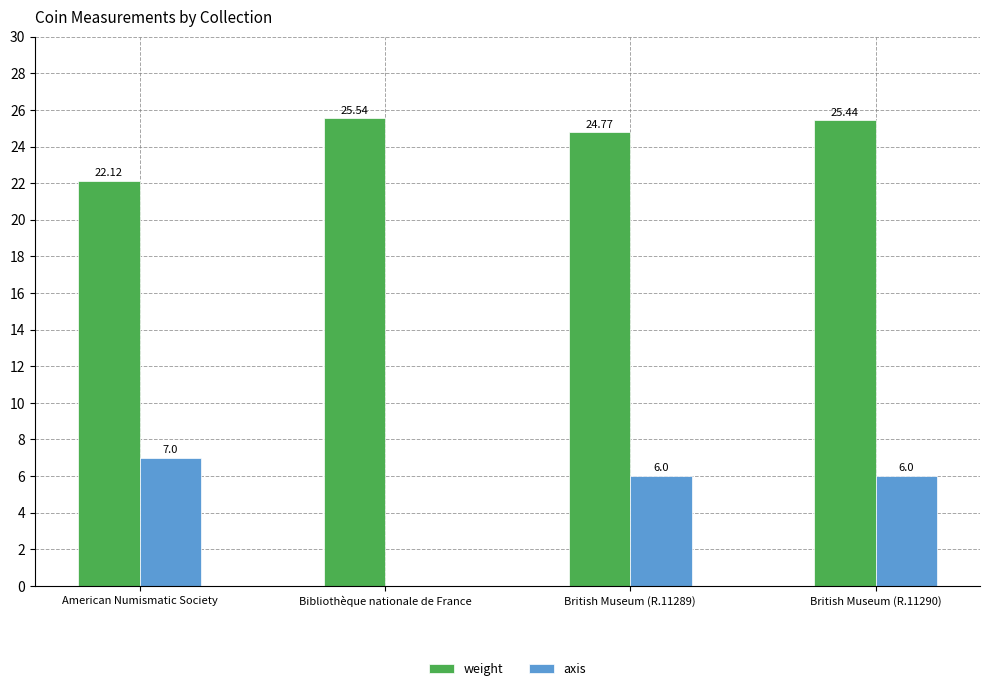

What is the greatest value displayed?

25.5